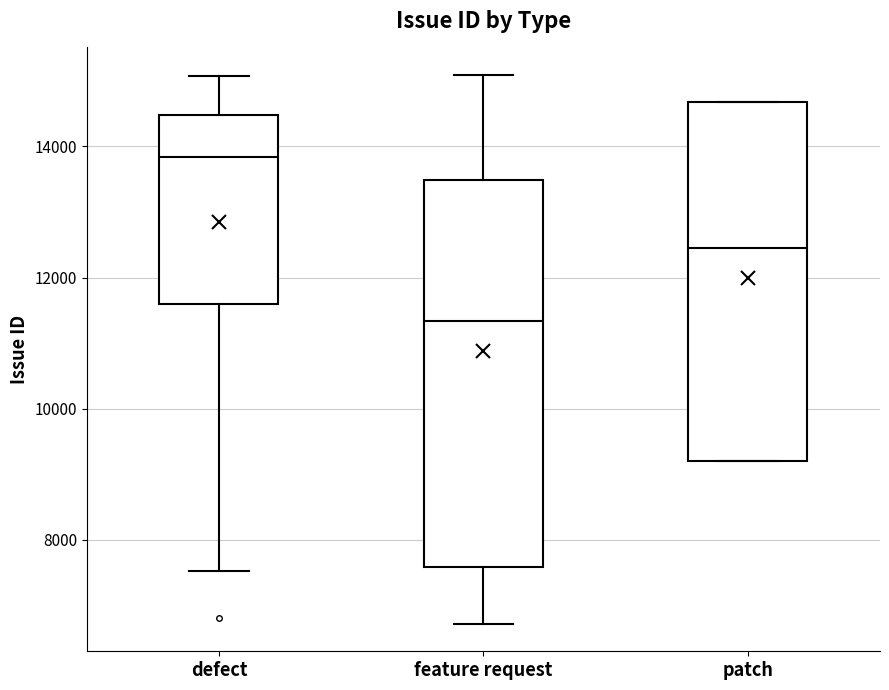

Comparing the boxes themselves (not the whiskers), which one is the tallest?

feature request